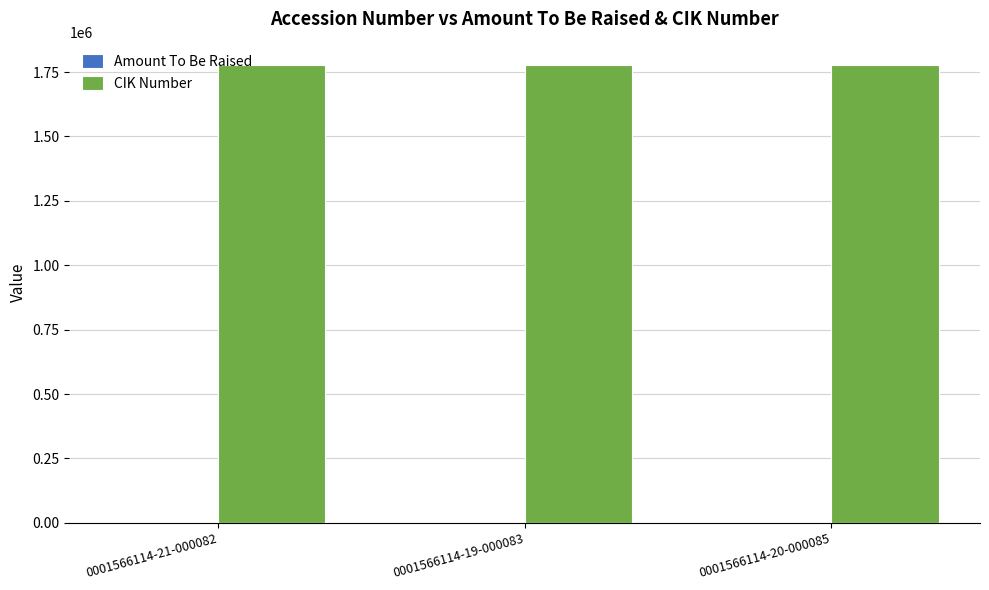

The value of CIK Number at 0001566114-19-000083 is 1778887. True or false?

True